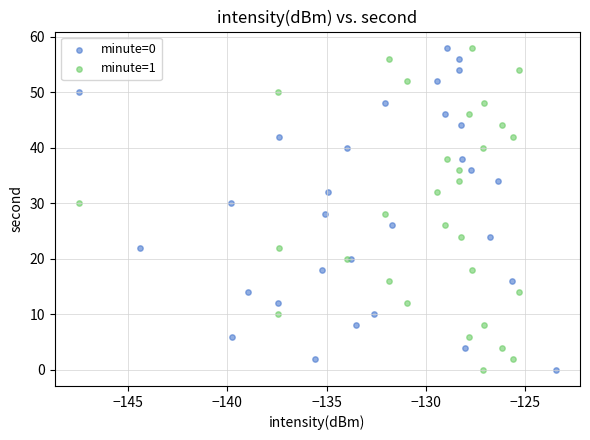

What are all the series names shown in the legend?

minute=0, minute=1